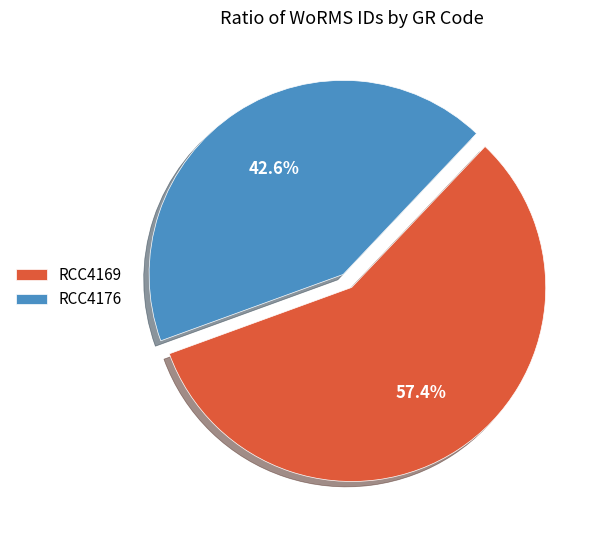

Which category has the biggest portion of the pie?

RCC4169